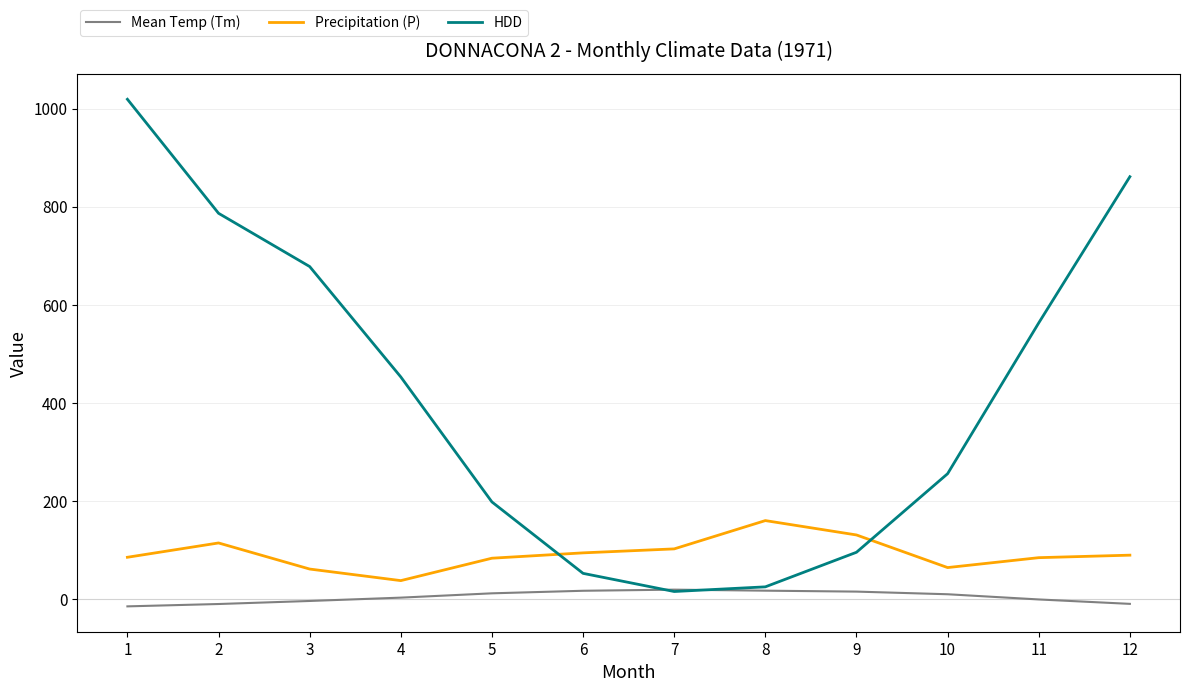

True or false: HDD has more than 2 interior local peaks.

False